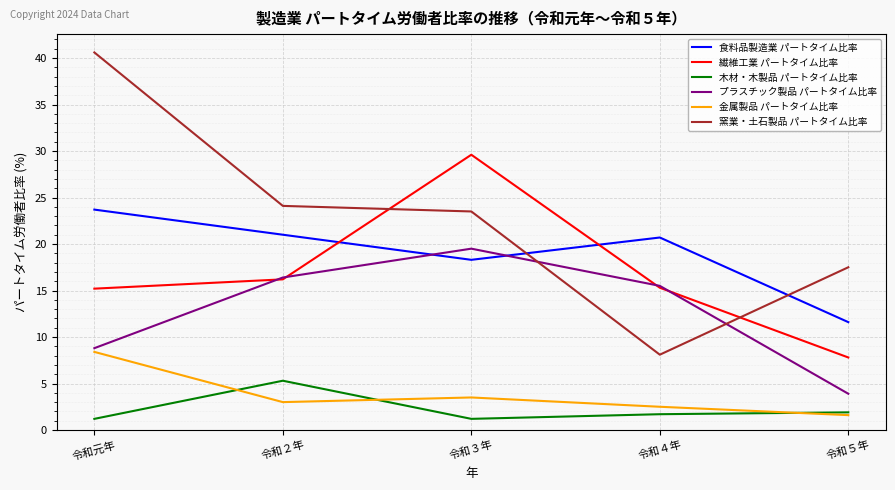

Which series has the largest total across all categories?

窯業・土石製品 パートタイム比率